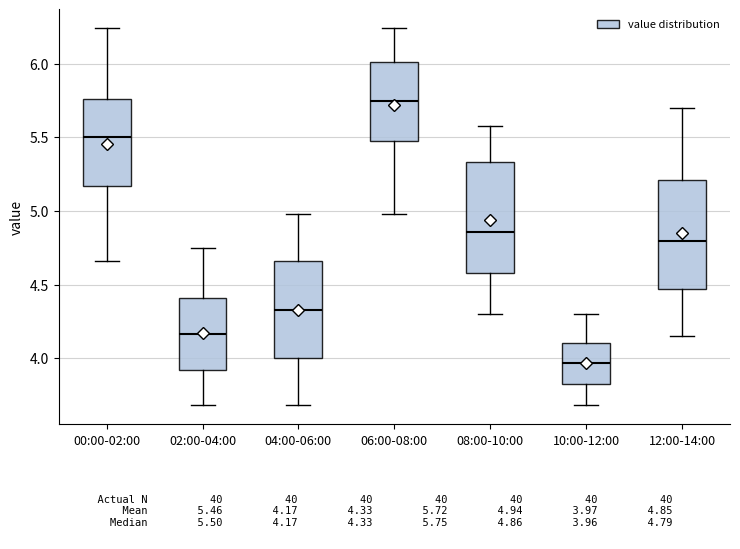

Where does the median line of the box for 00:00-02:00 sit on the y-axis? The values are not printed on the chart, so give them approximately, as read against the axis.

5.50